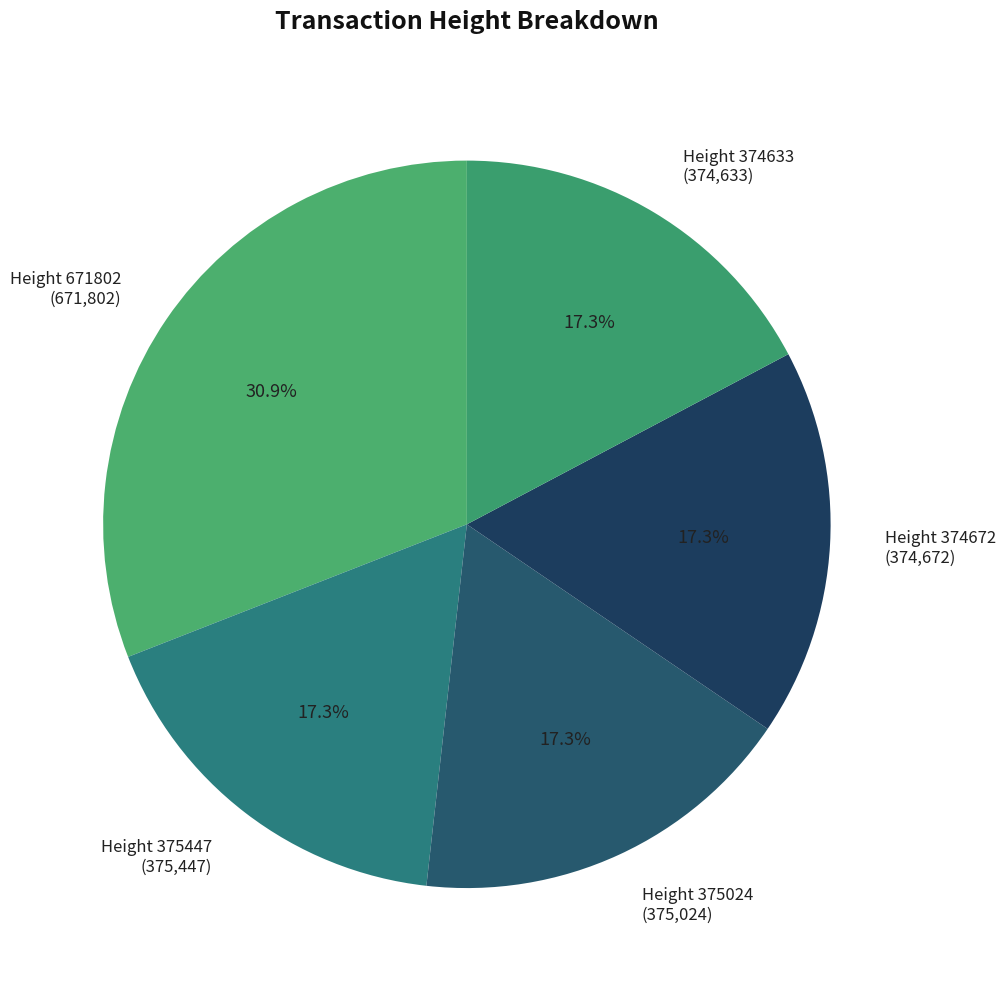

How much of the chart is everything except Height 375447?

82.7%